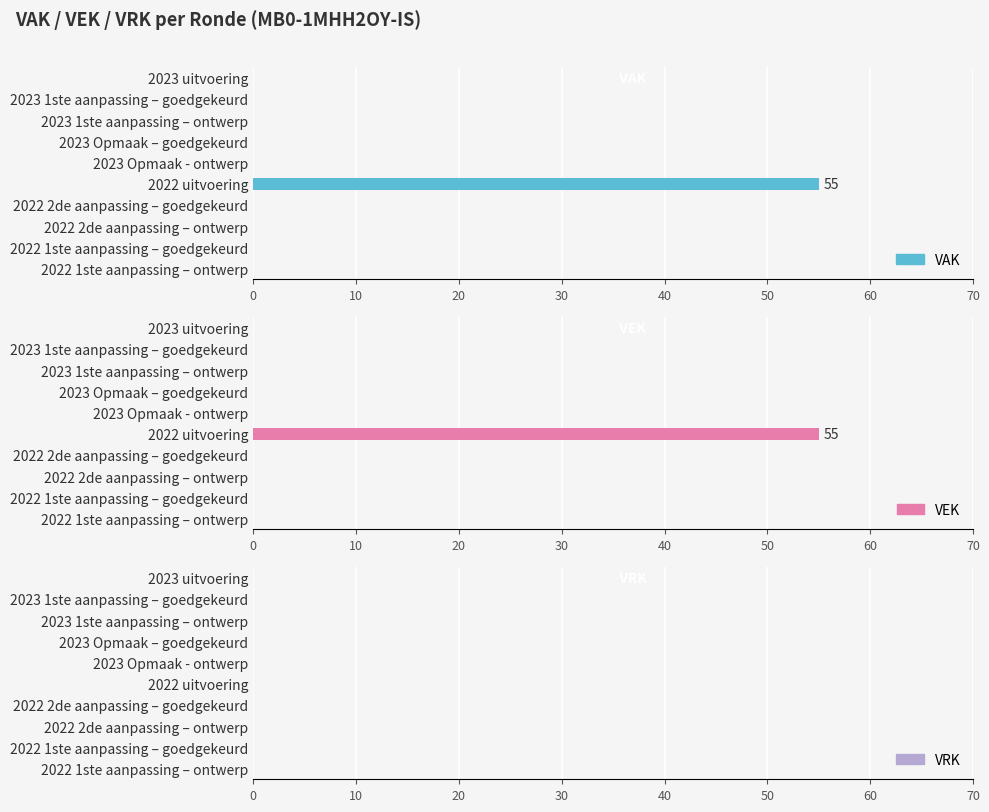

How many bars are there in total?

30